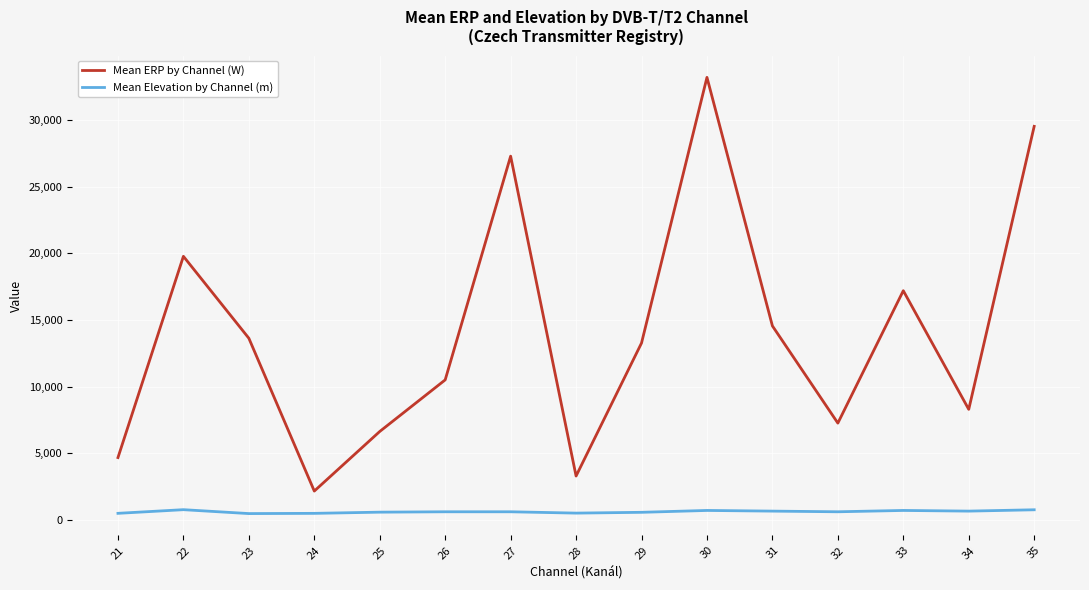

Is it true that Mean ERP by Channel (W) equals 2903.5 at 25?

False